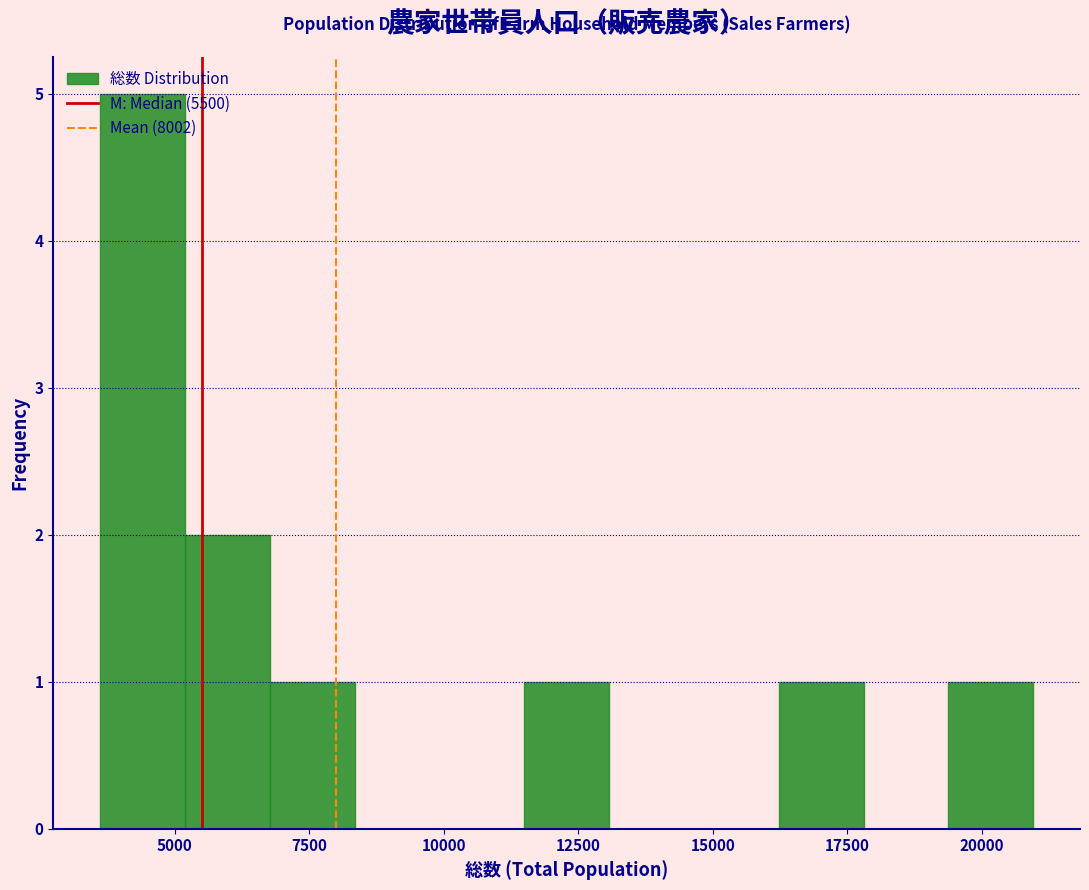

Around what value on the x-axis is the tallest bar? Give the approximate position of its centre, as read against the axis.

4500